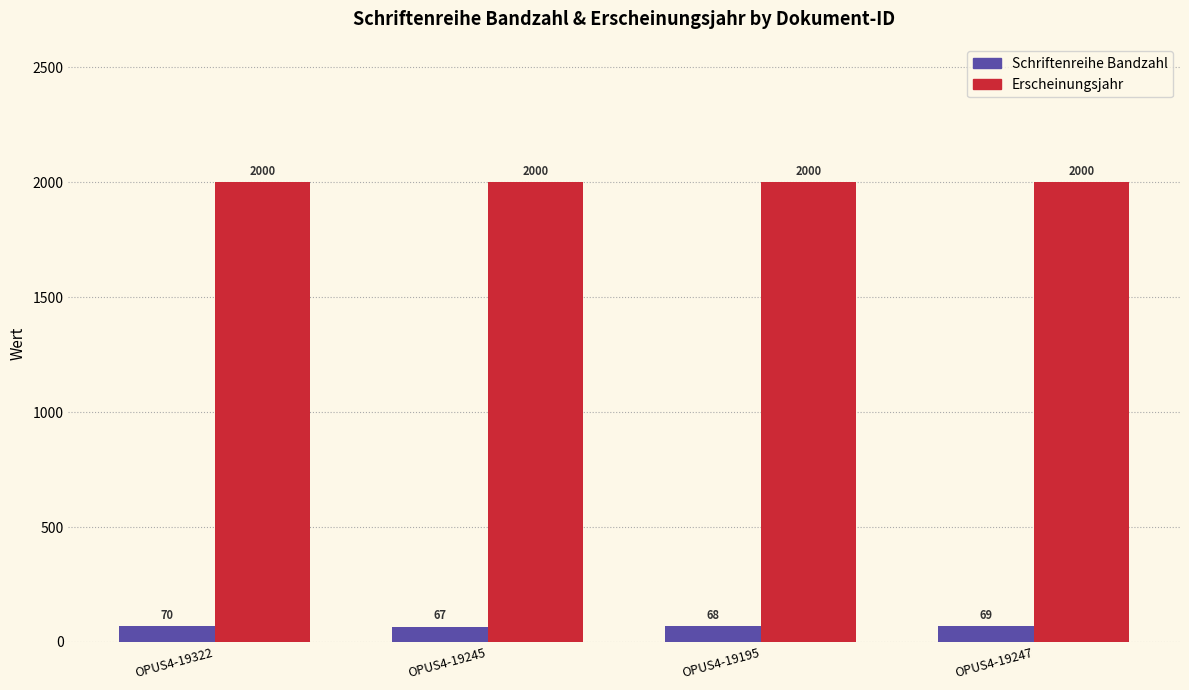

Rank the series by their maximum value, from highest to lowest.

Erscheinungsjahr, Schriftenreihe Bandzahl